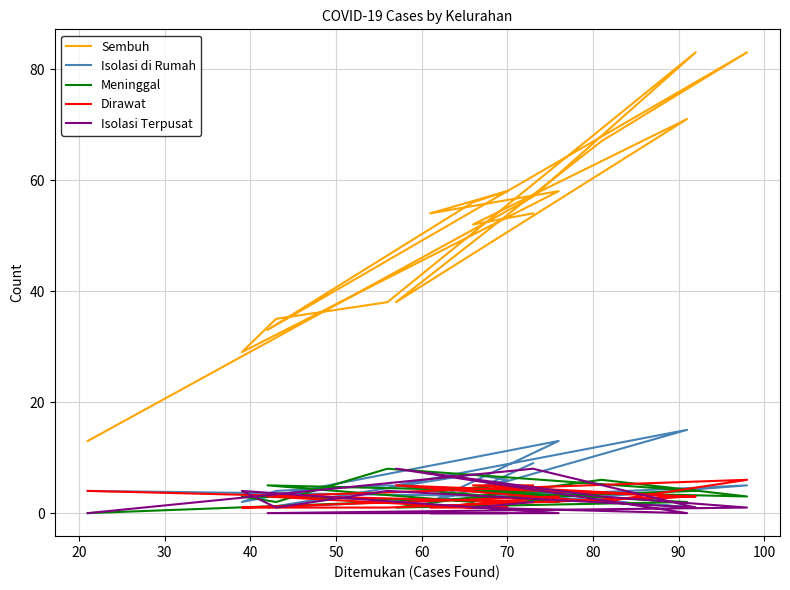

The value of Sembuh at 10 is 21. True or false?

False